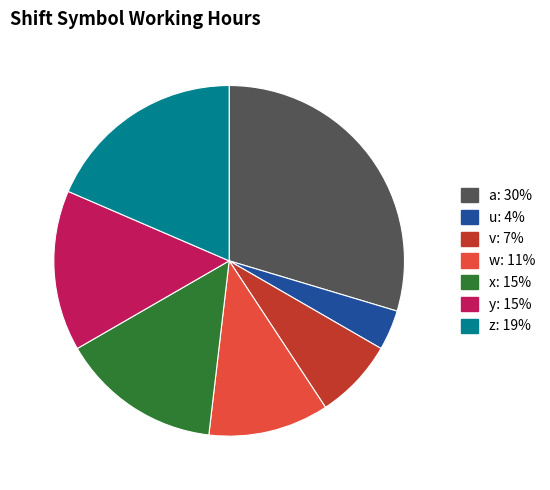

Is the sum of a and z greater than half?

No